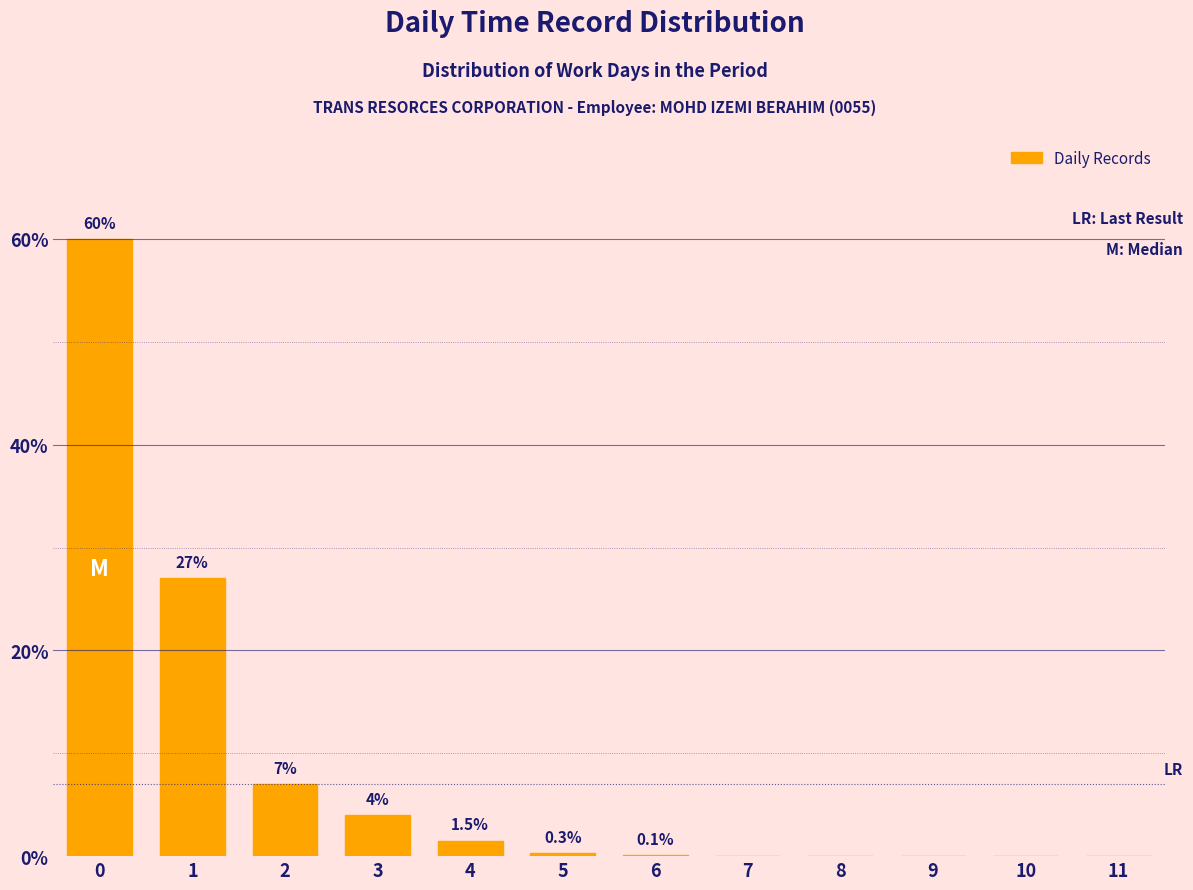

Reading left to right, list all the values displayed in this chart.

0=60.0	1=27.0	2=7.0	3=4.0	4=1.5	5=0.3	6=0.1	7=0.0	8=0.0	9=0.0	10=0.0	11=0.0